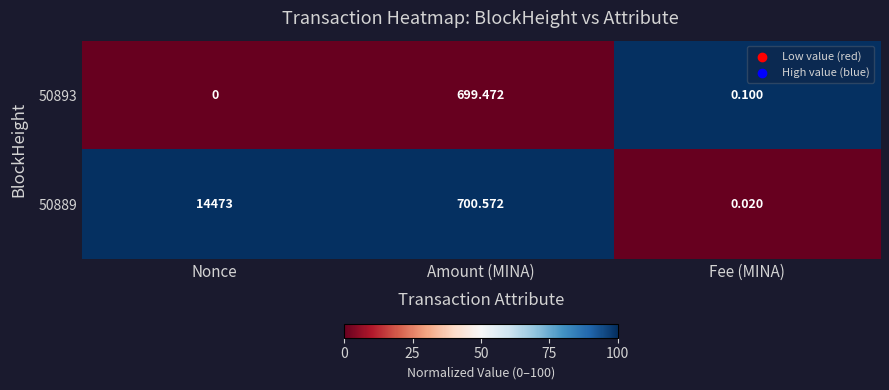

What is the difference between the highest and lowest values at Nonce?

14473.0